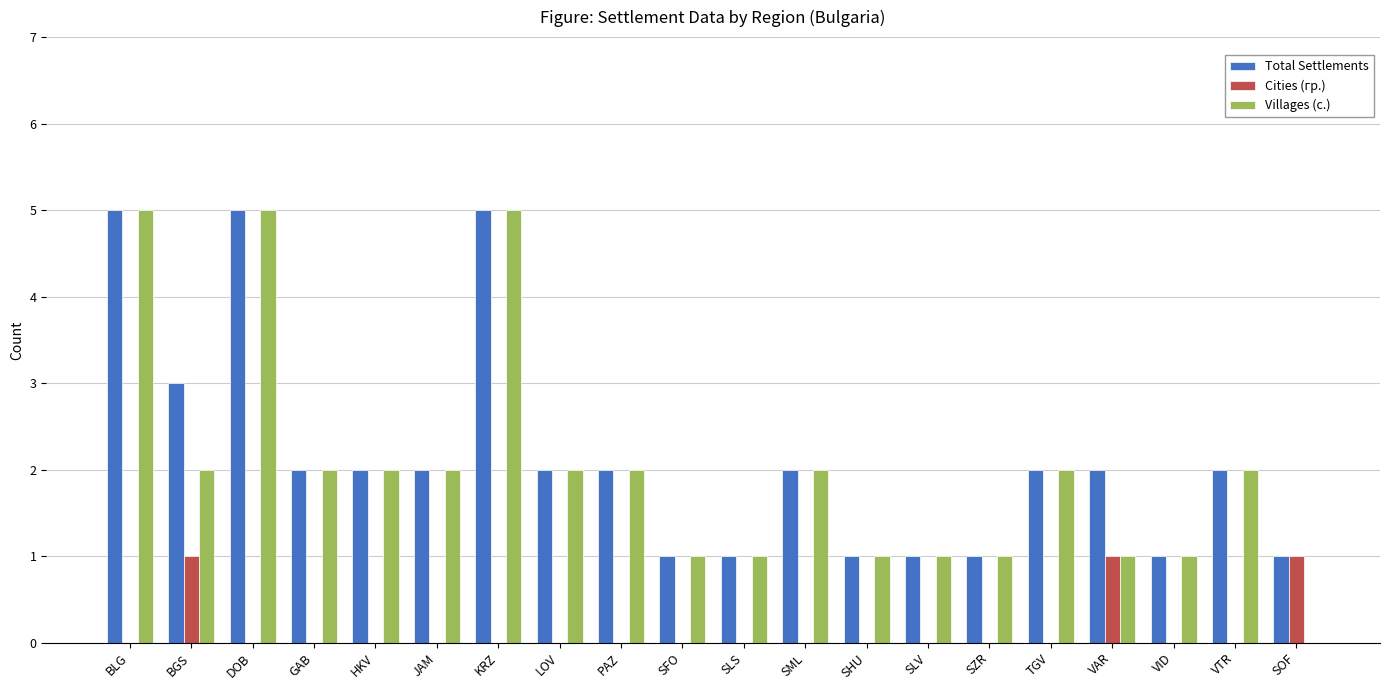

What is the total value across all series at GAB?

4